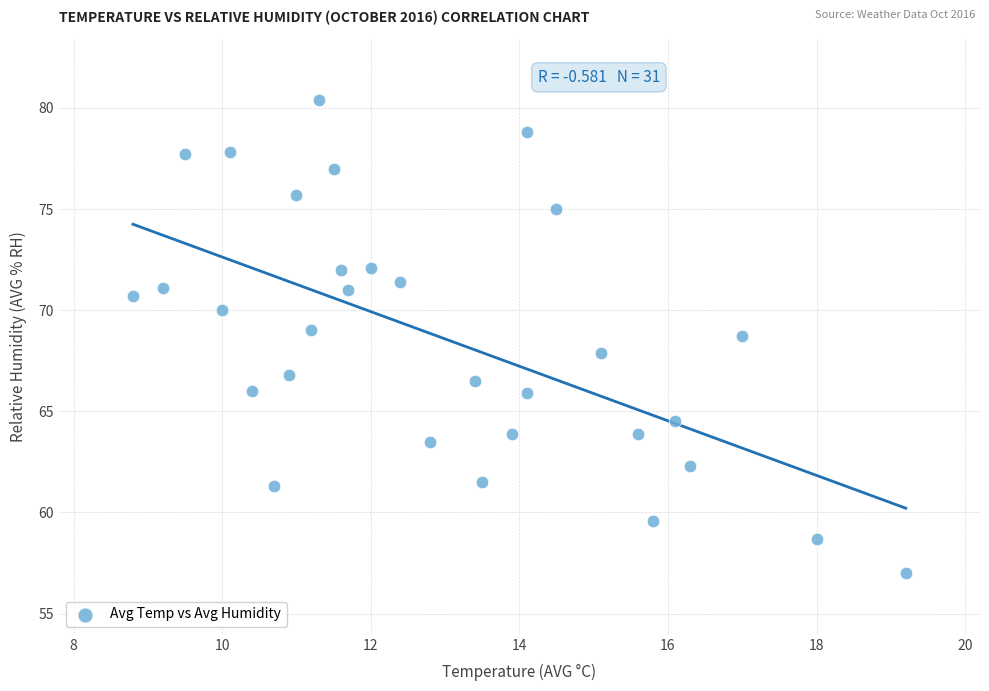

What is the range of Y values (max minus min)?

23.4